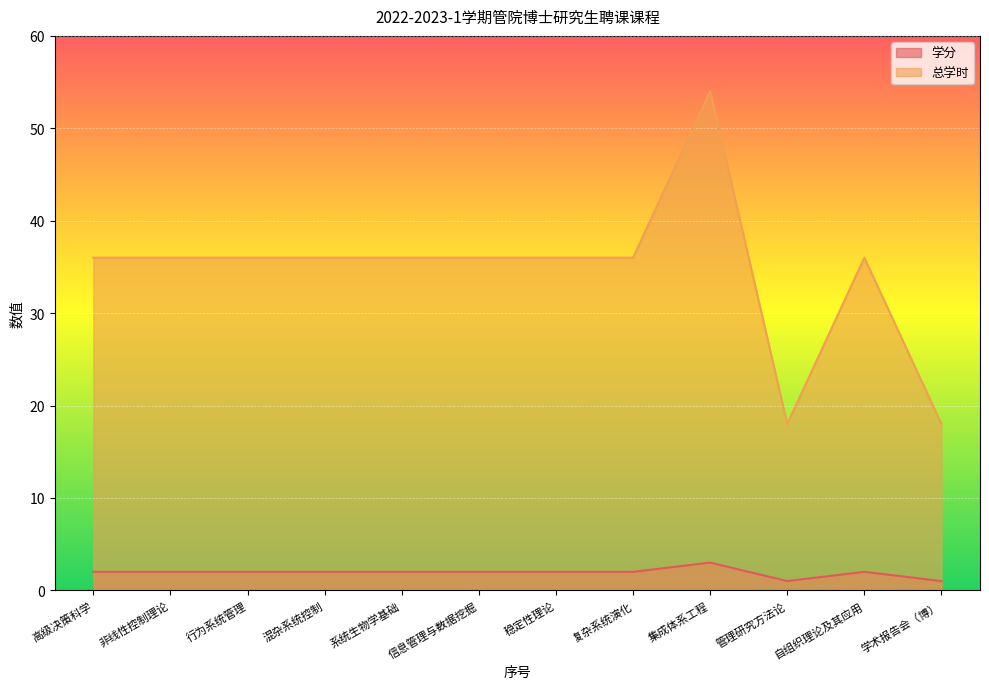

Where is the first local minimum for 学分?

管理研究方法论